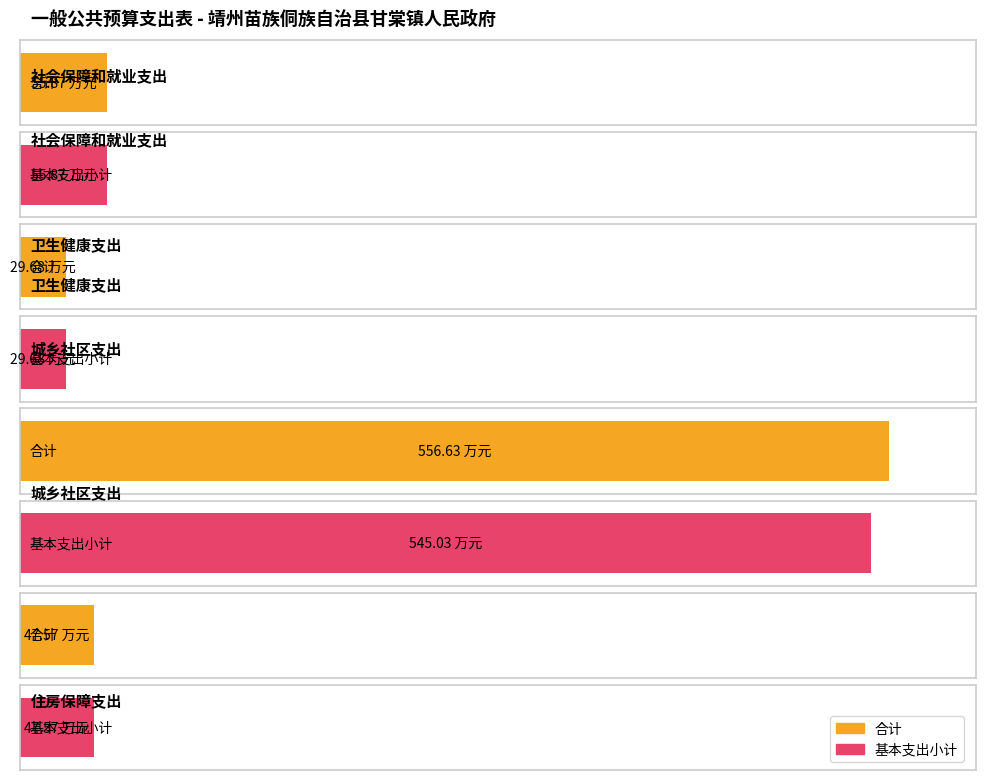

Where does the 基本支出小计 series first go above 55?

社会保障和就业支出